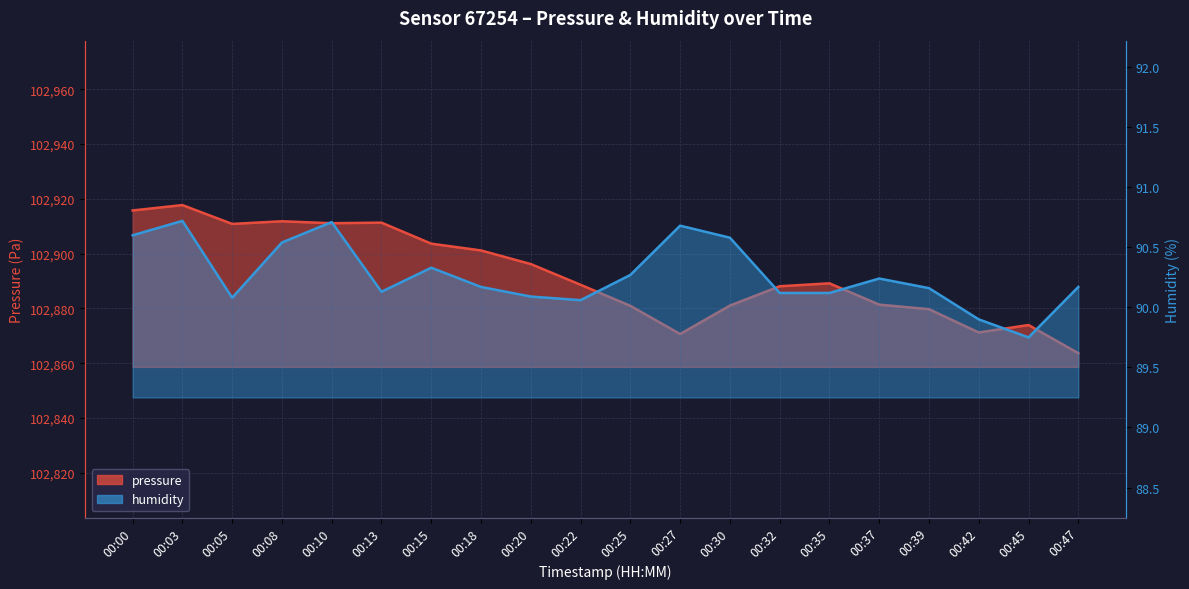

At how many categories does at least one series exceed 59077?

20